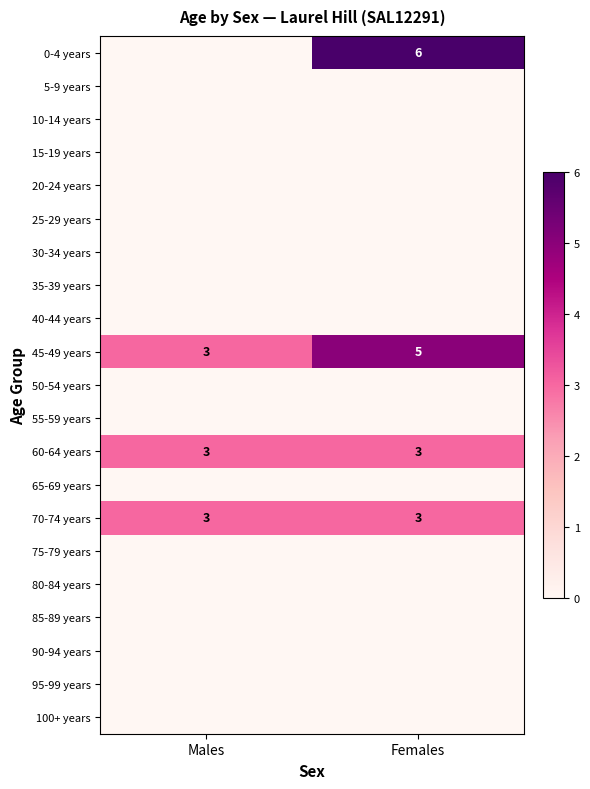

Count the number of categories in the chart.

2